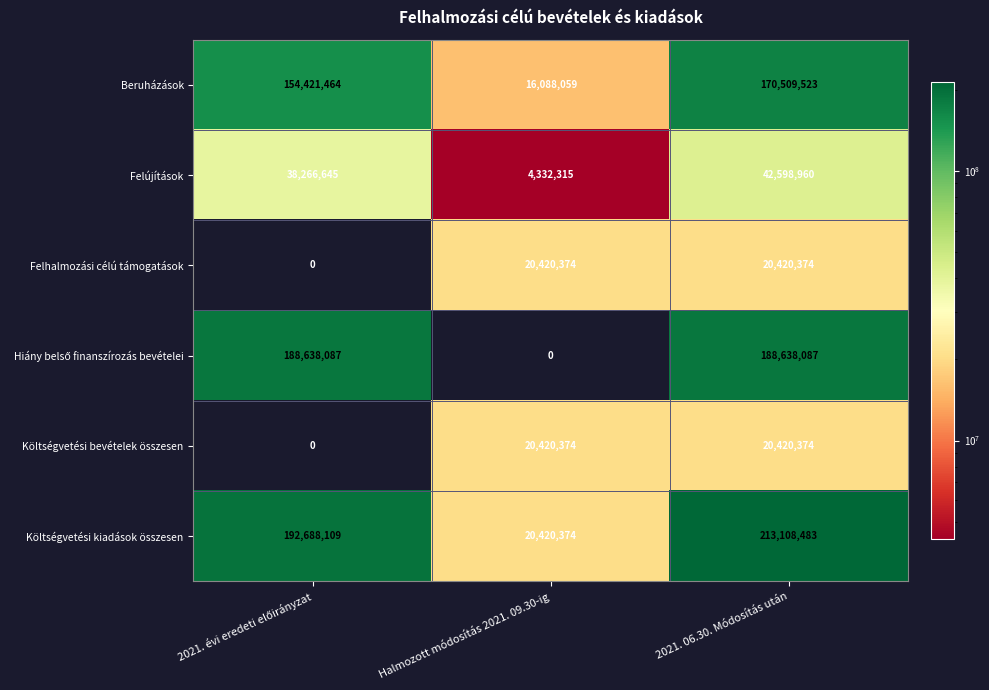

How many distinct data groups are displayed?

6